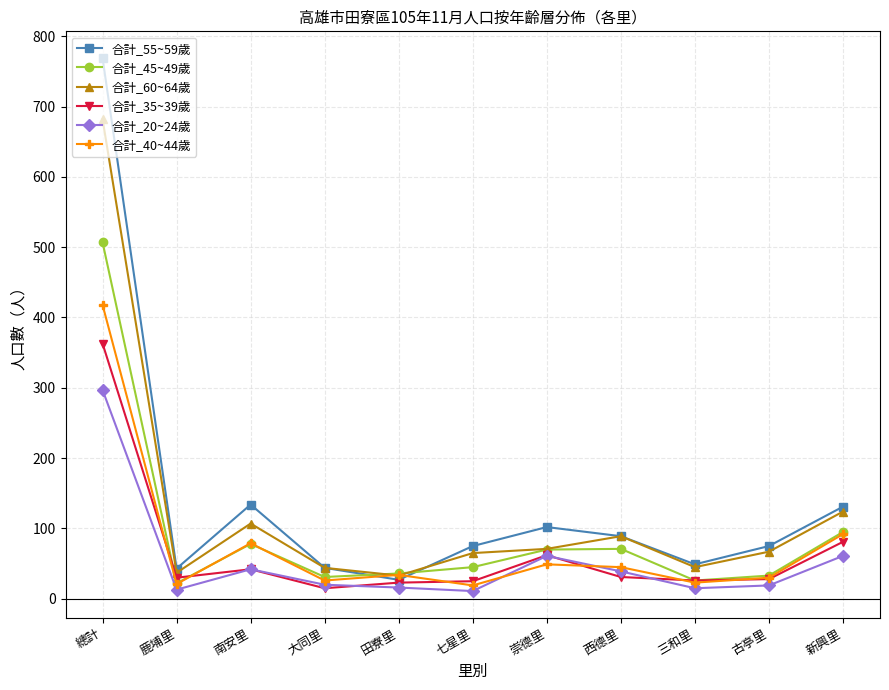

True or false: 合計_60~64歲 has a value of 67 at 古亭里.

True